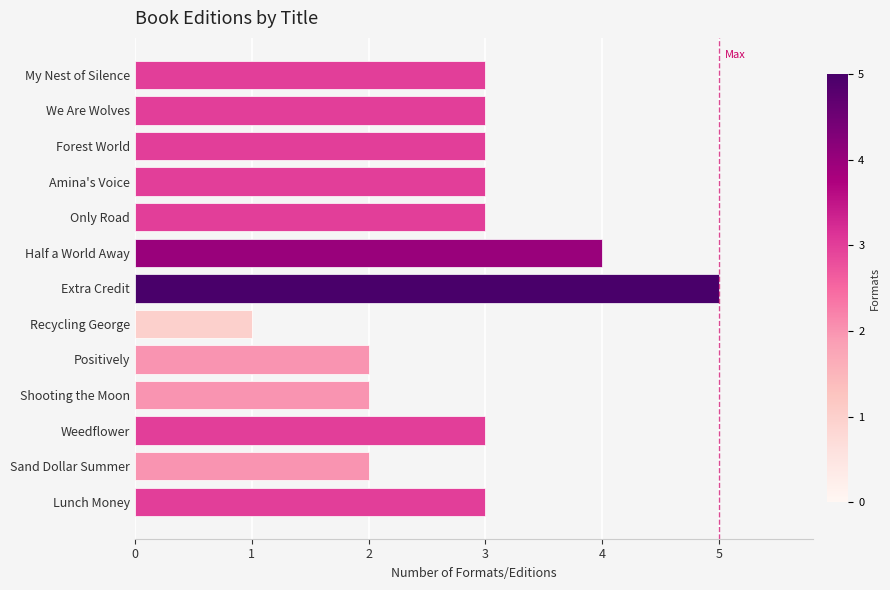

Count the number of data series in this chart.

1